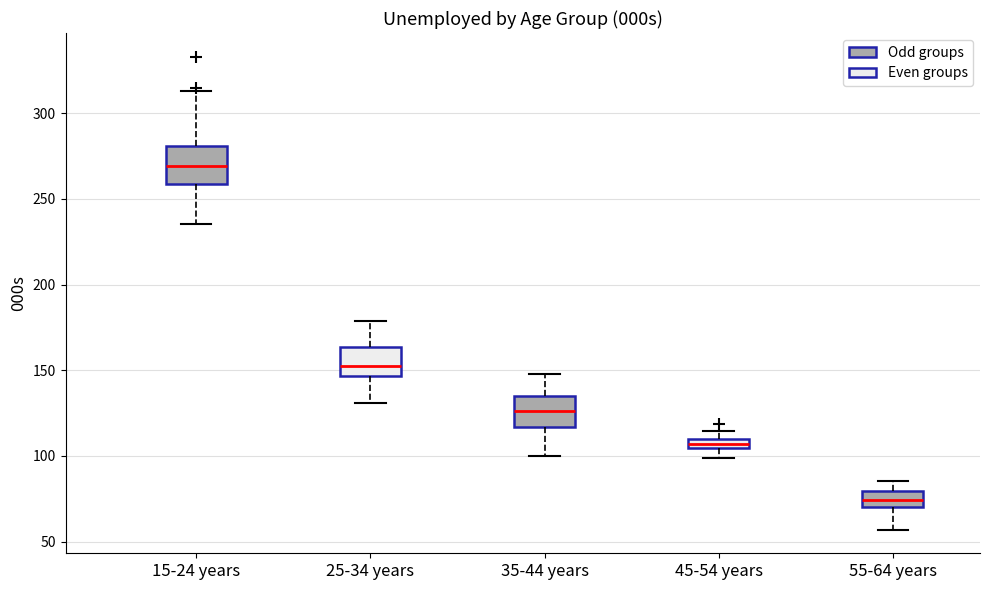

Where does the upper whisker of the box for 25-34 years end on the y-axis? The values are not printed on the chart, so give them approximately, as read against the axis.

180